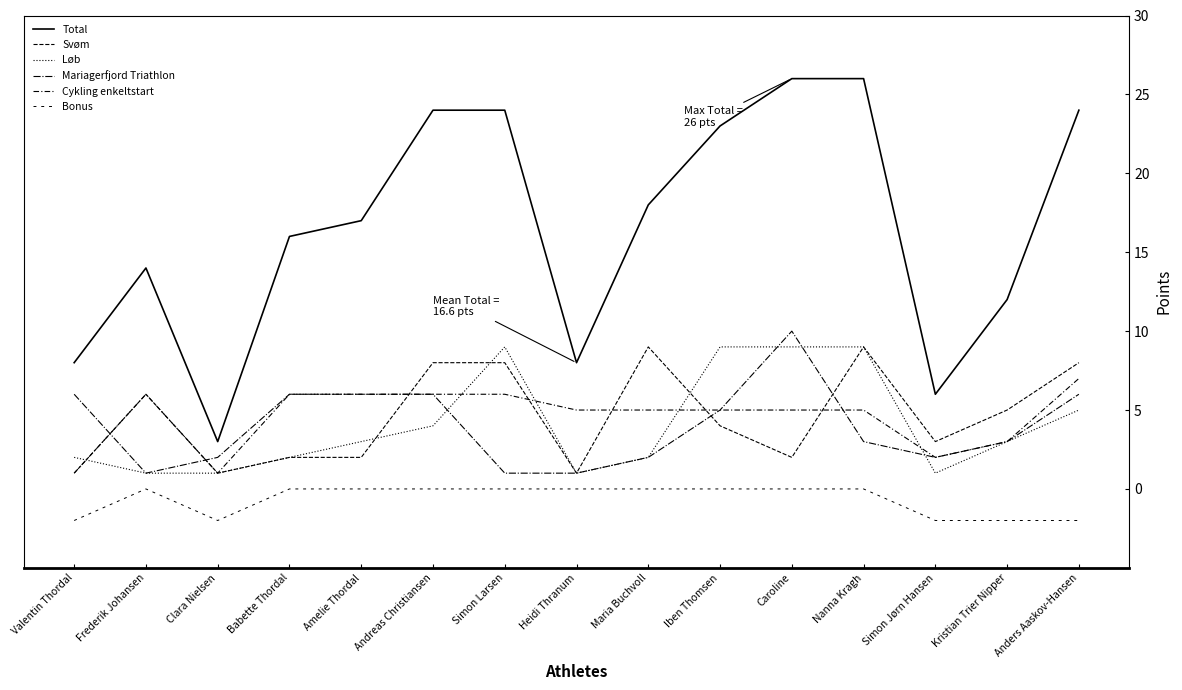

Is this an area chart (filled region under the line)?

No